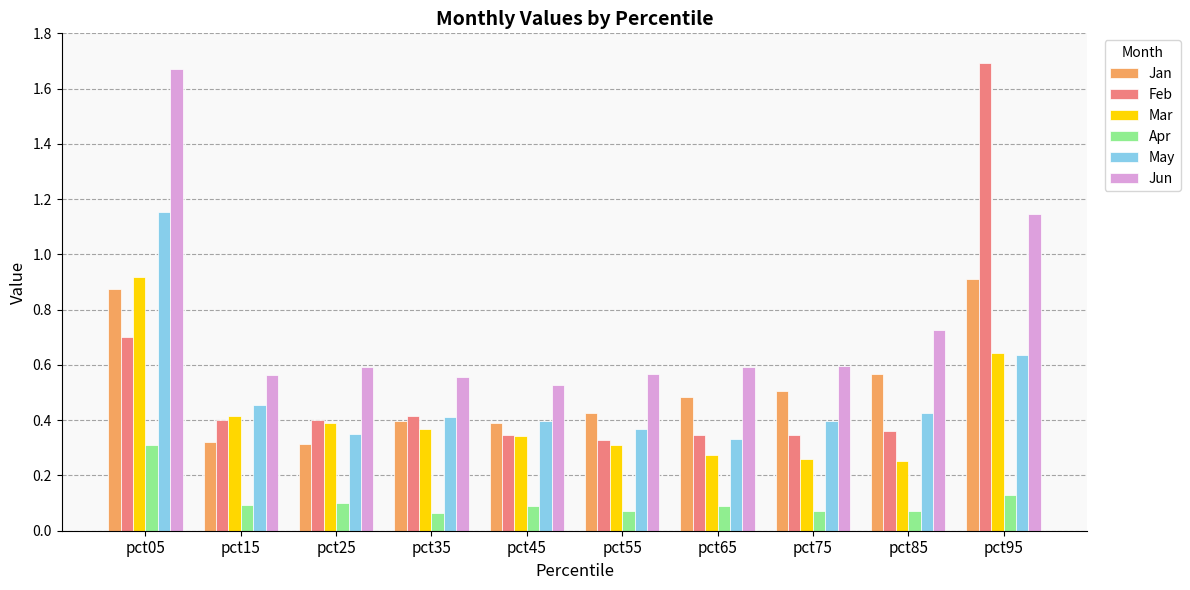

Which series has the largest total across all categories?

Jun